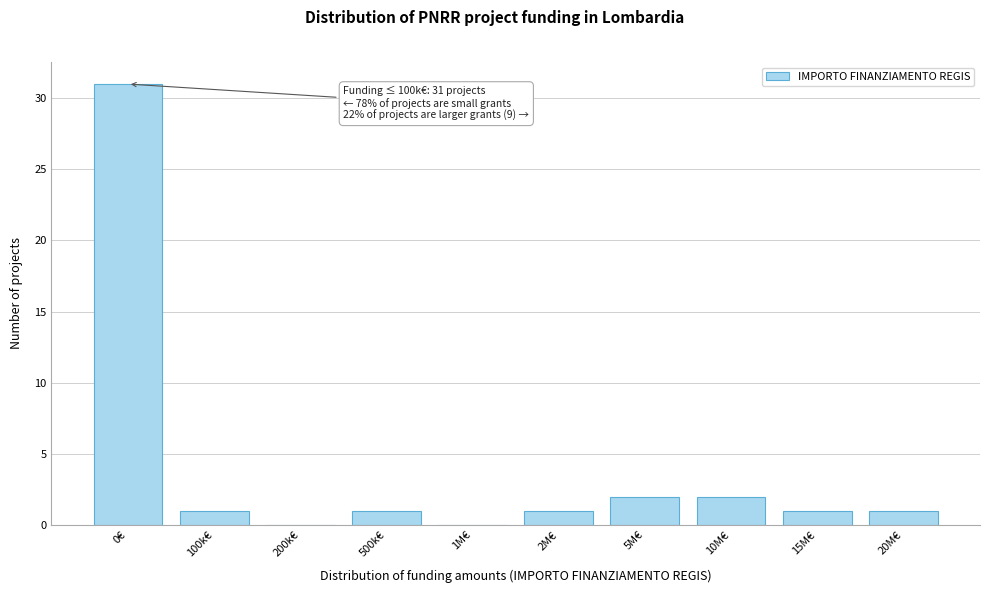

Reading left to right, what are all the values shown in this chart?

0€=31	100k€=1	200k€=0	500k€=1	1M€=0	2M€=1	5M€=2	10M€=2	15M€=1	20M€=1